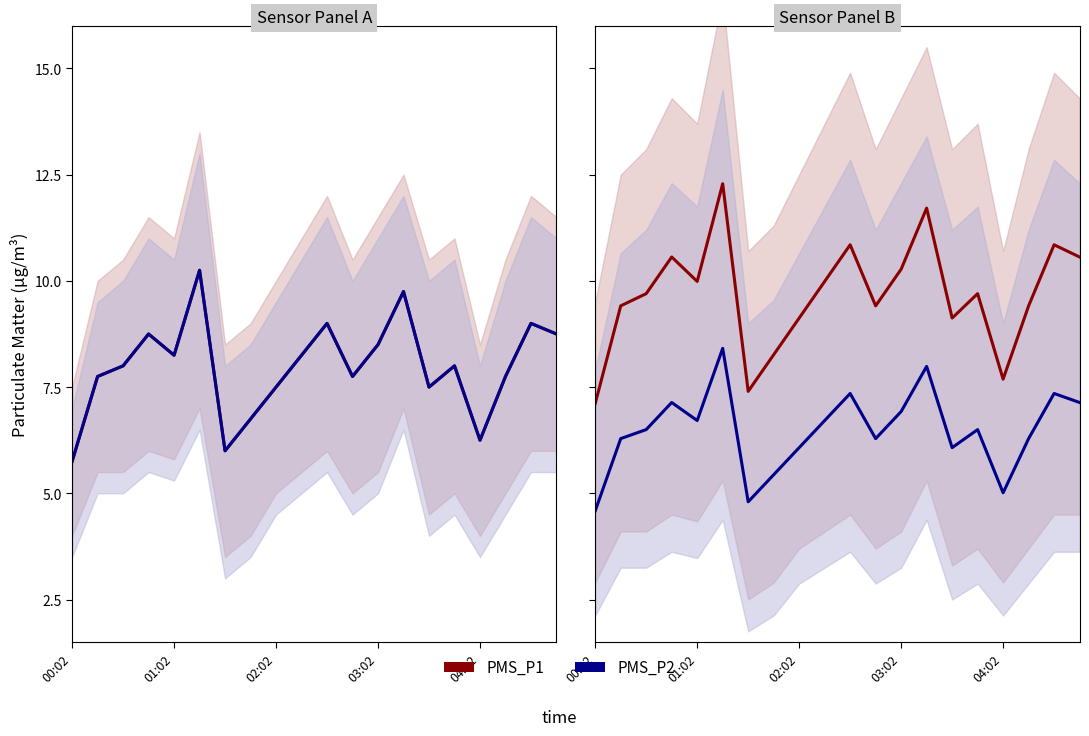

True or false: PMS_P2 has a value of 6.3 at 11.

True